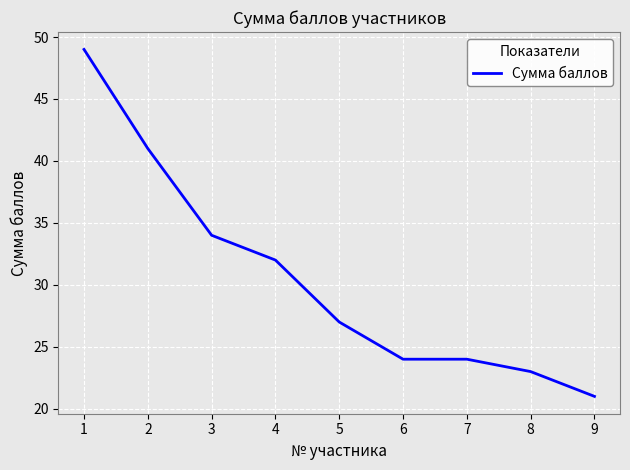

Which has a higher value, 3 or 6?

3